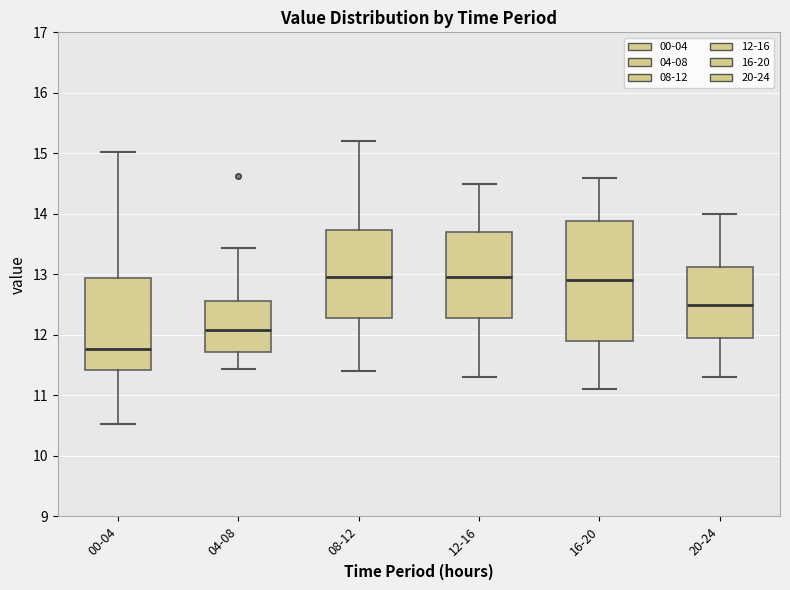

Reading left to right, transcribe this box plot: for each box, give where its median line is, the range the box spans, and where its two whiskers end, as read against the y-axis. The values are not printed on the chart, so give them approximately, as read against the axis.

00-04: median 11.8, box 11.4 to 12.9, whiskers 10.5 to 15.0
04-08: median 12.1, box 11.7 to 12.6, whiskers 11.4 to 13.4
08-12: median 13.0, box 12.3 to 13.7, whiskers 11.4 to 15.2
12-16: median 13.0, box 12.3 to 13.7, whiskers 11.3 to 14.5
16-20: median 12.9, box 11.9 to 13.9, whiskers 11.1 to 14.6
20-24: median 12.5, box 12.0 to 13.1, whiskers 11.3 to 14.0